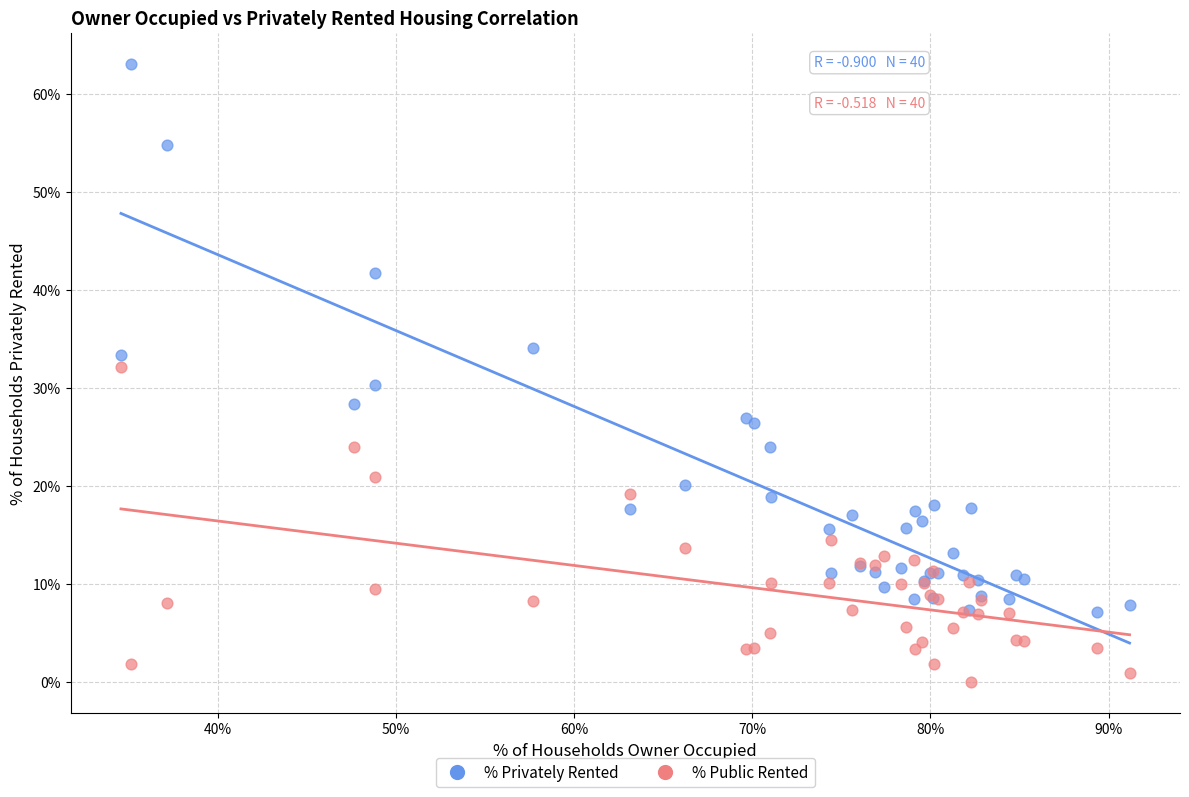

Which series reaches the minimum Y coordinate?

% Public Rented